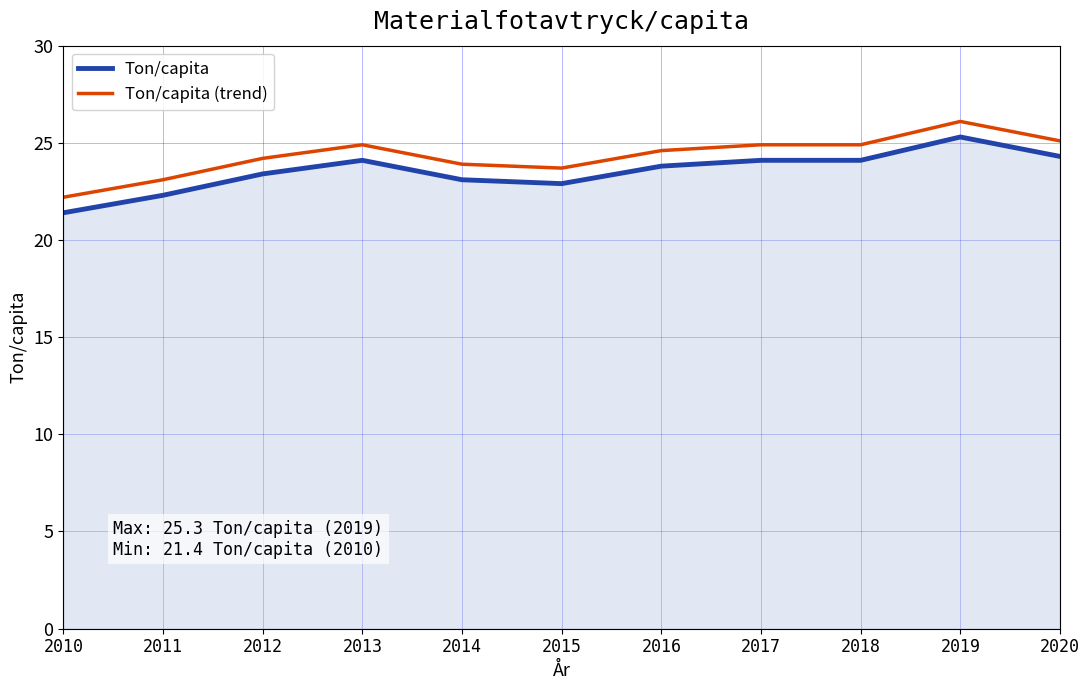

How many series are shown in this chart?

2